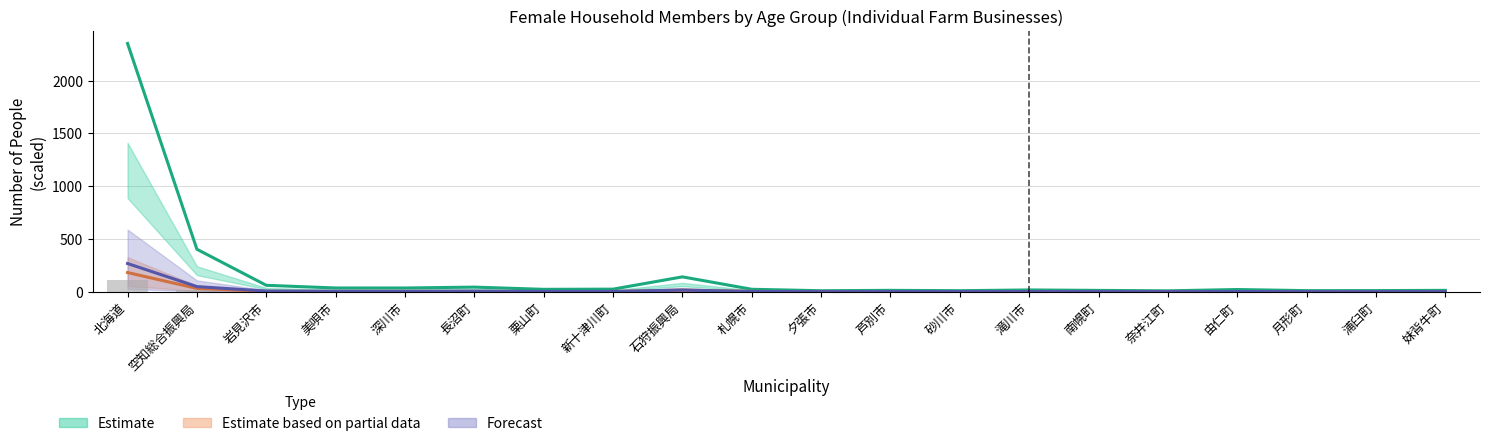

What position from the left is 月形町?

18